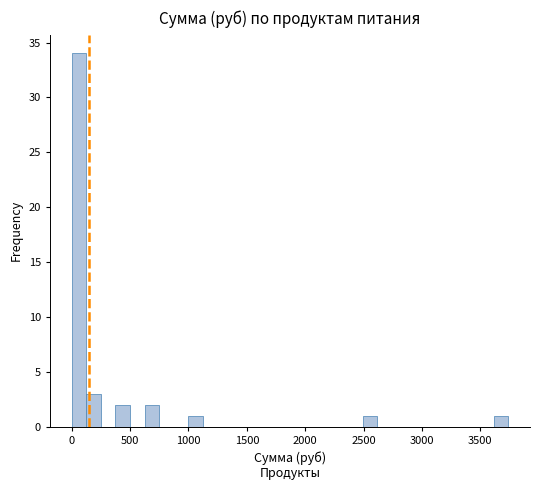

Around what value on the x-axis is the tallest bar? Give the approximate position of its centre, as read against the axis.

50